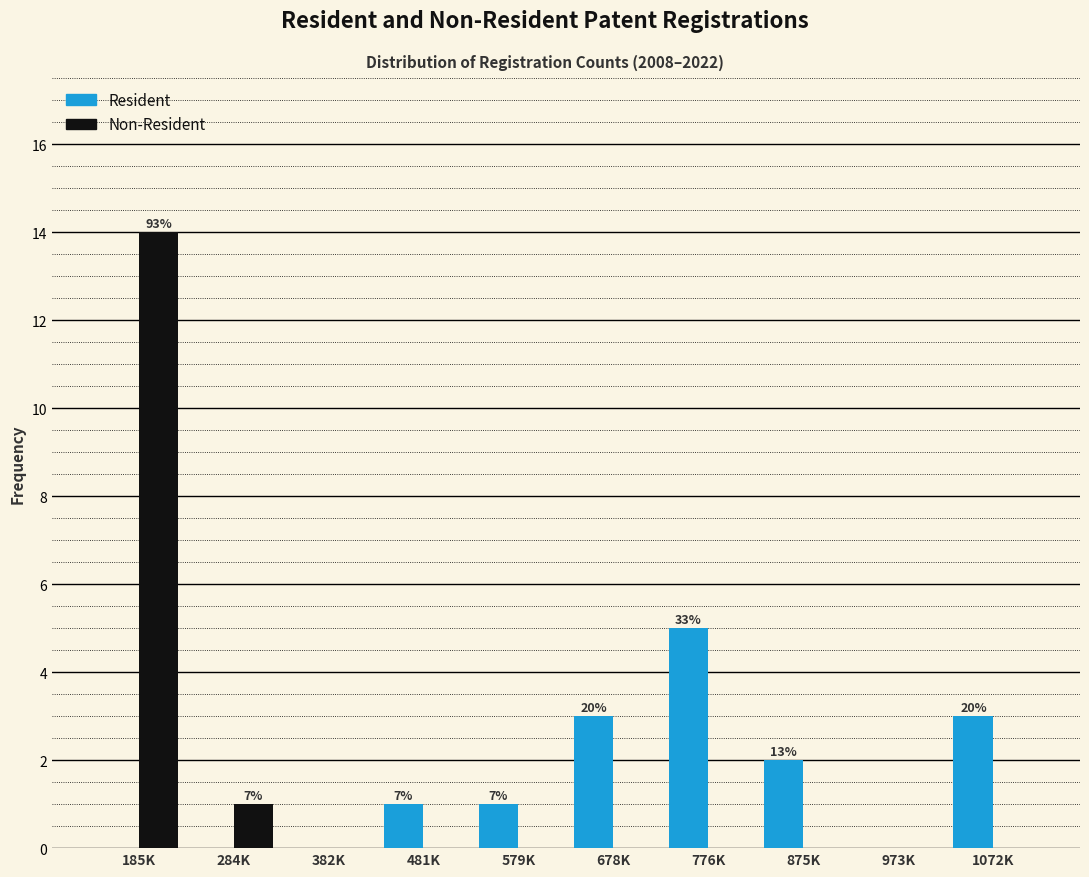

Reading left to right, extract all data points from this chart.

Resident: 185K=0	284K=0	382K=0	481K=1	579K=1	678K=3	776K=5	875K=2	973K=0	1072K=3
Non-Resident: 185K=14	284K=1	382K=0	481K=0	579K=0	678K=0	776K=0	875K=0	973K=0	1072K=0